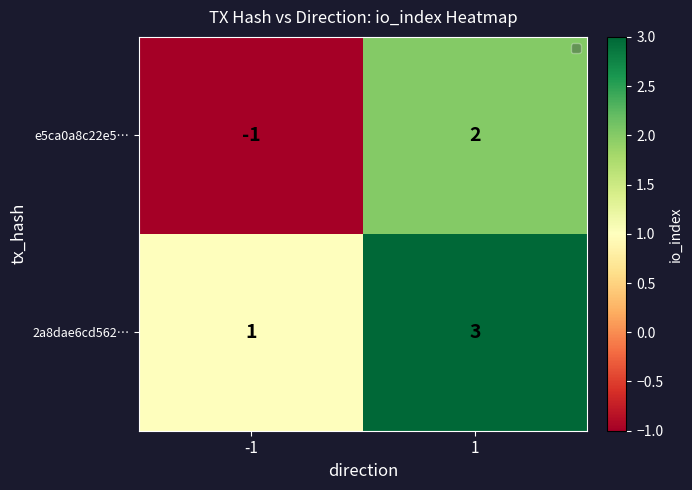

Which series has the largest total across all categories?

2a8dae6cd562…